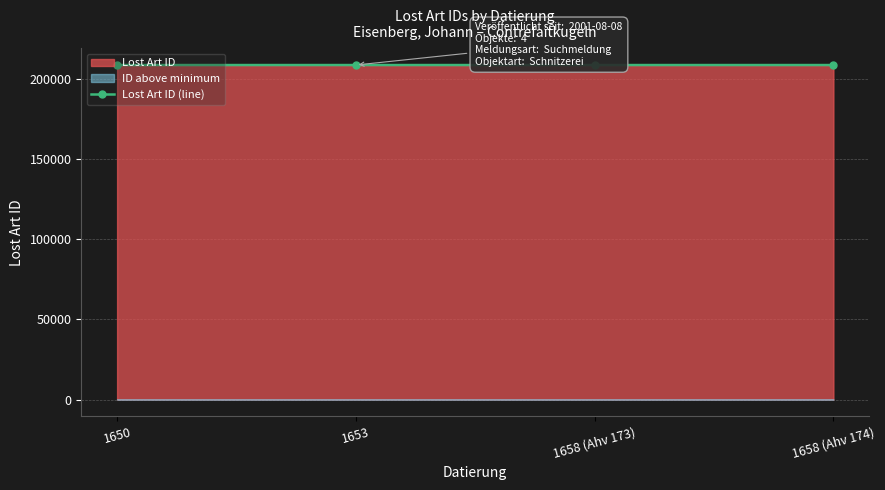

What is the label of the 4th point from the left?

1658 (Ahv 174)